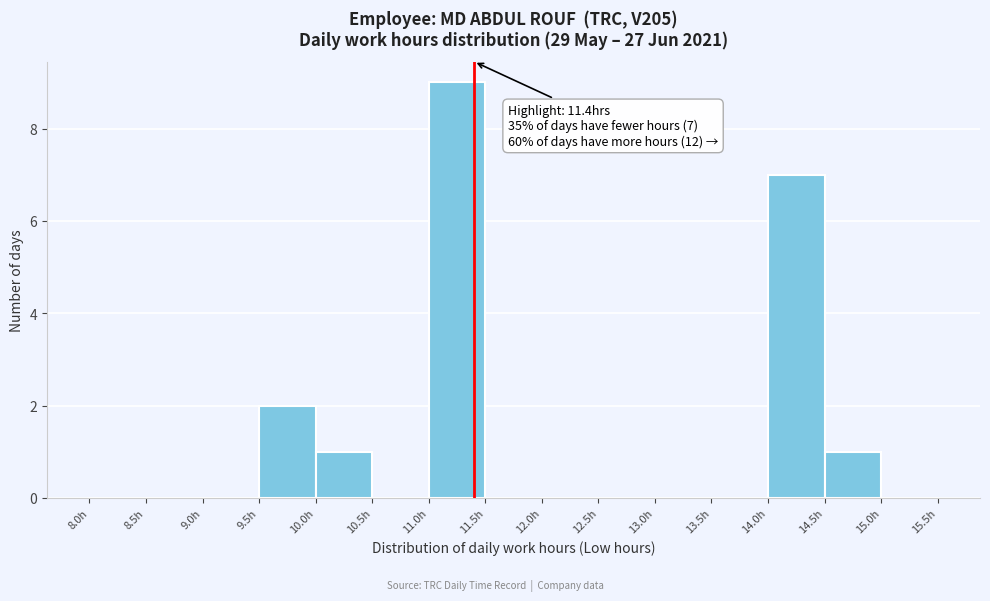

Which range on the x-axis has the tallest bar?

11.0 to 11.5